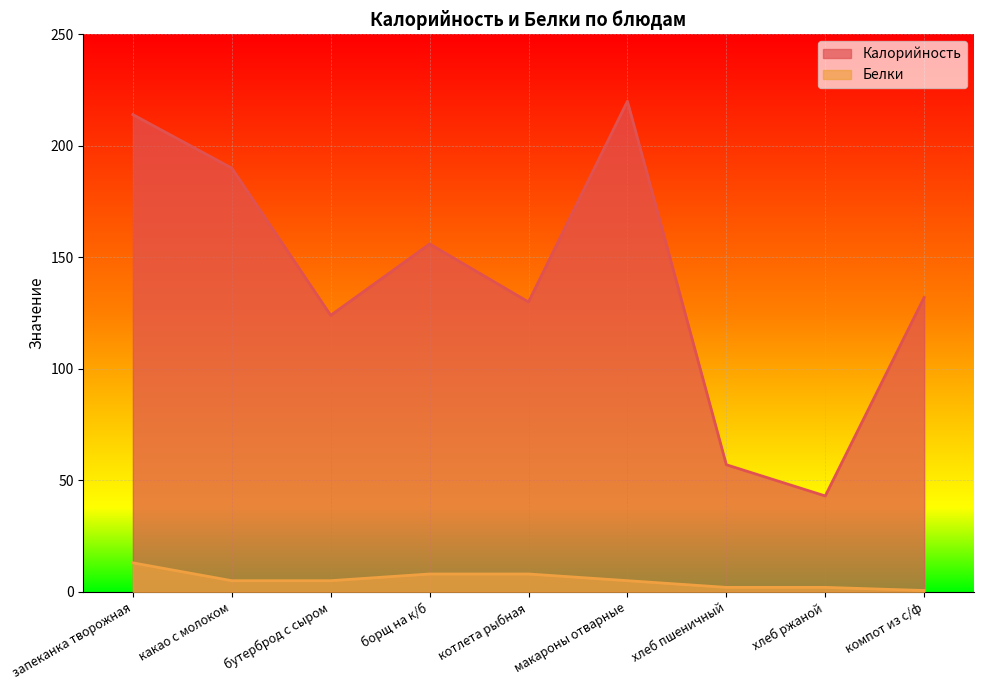

What position from the right is запеканка творожная?

9